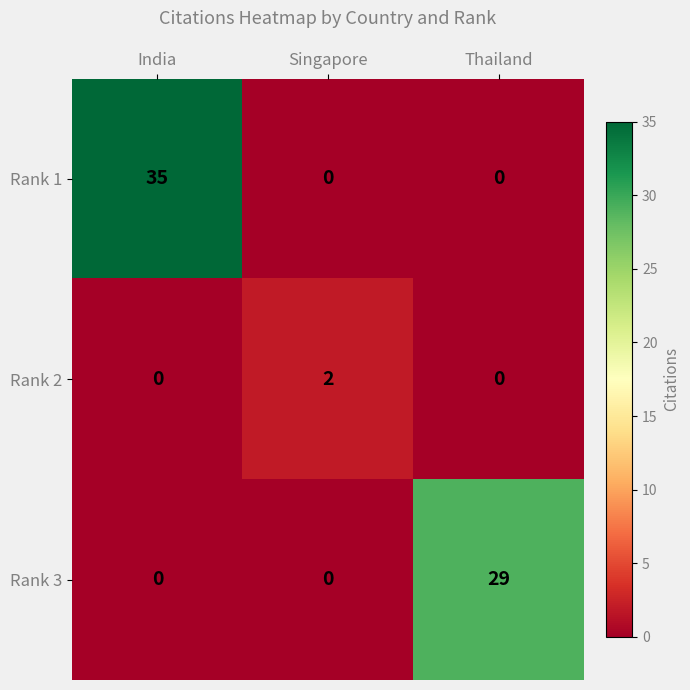

True or false: Rank 2 has a value of 0 at Thailand.

True